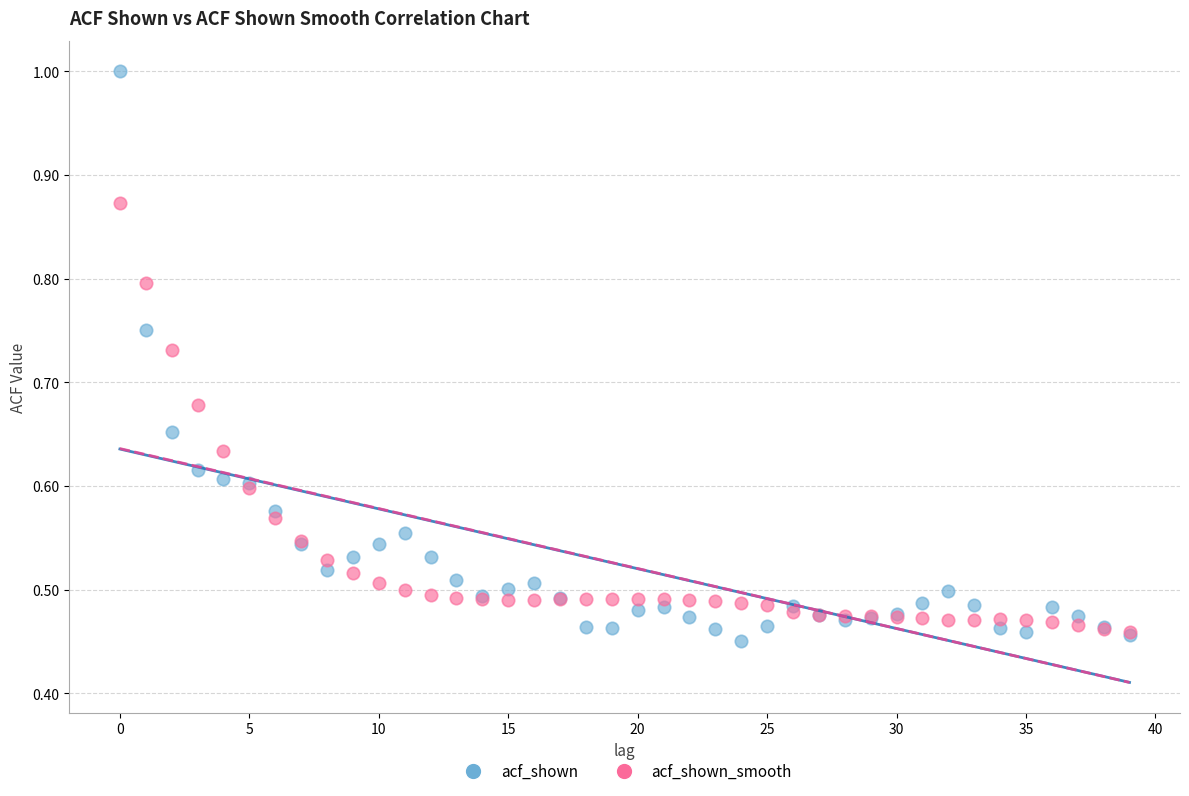

What are all the series names shown in the legend?

acf_shown, acf_shown_smooth